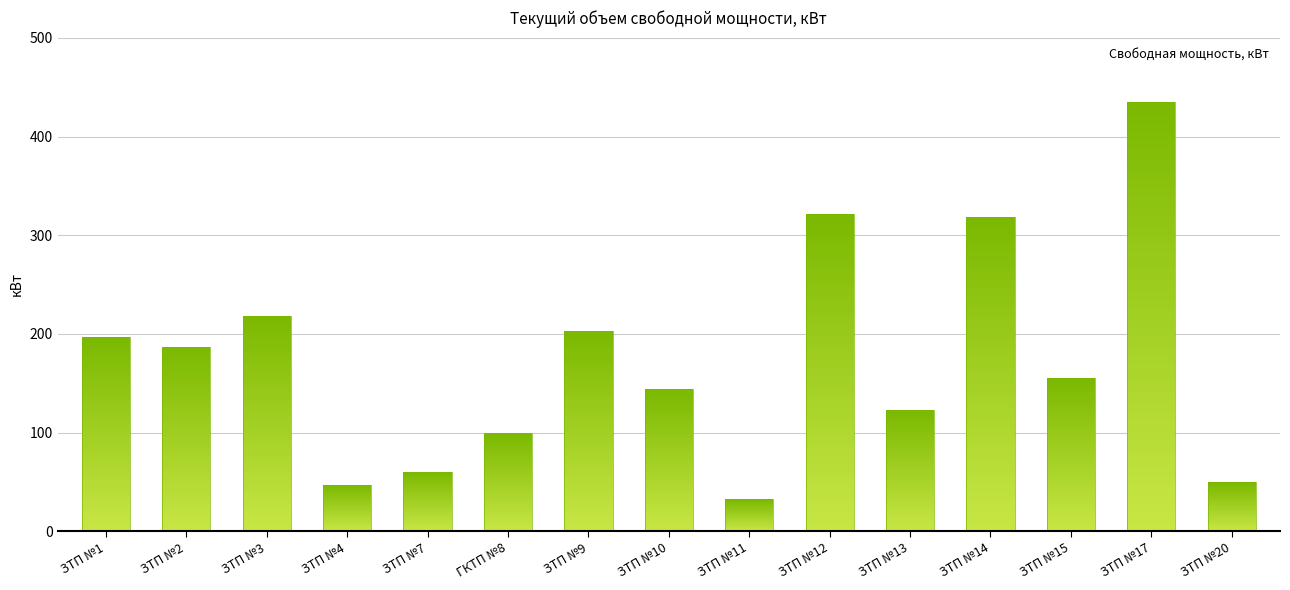

What position from the left is ЗТП №3?

3